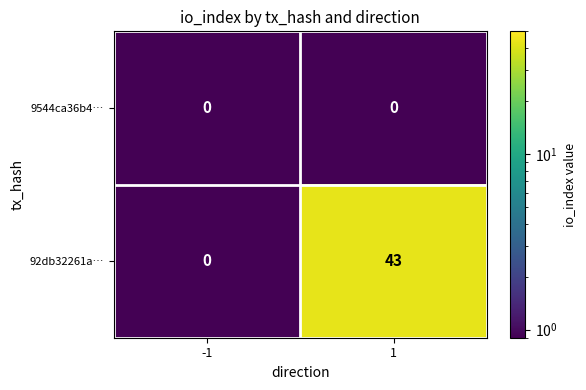

Reading left to right, what are all the values shown in this chart?

9544ca36b4…: 0	0
92db32261a…: 0	43